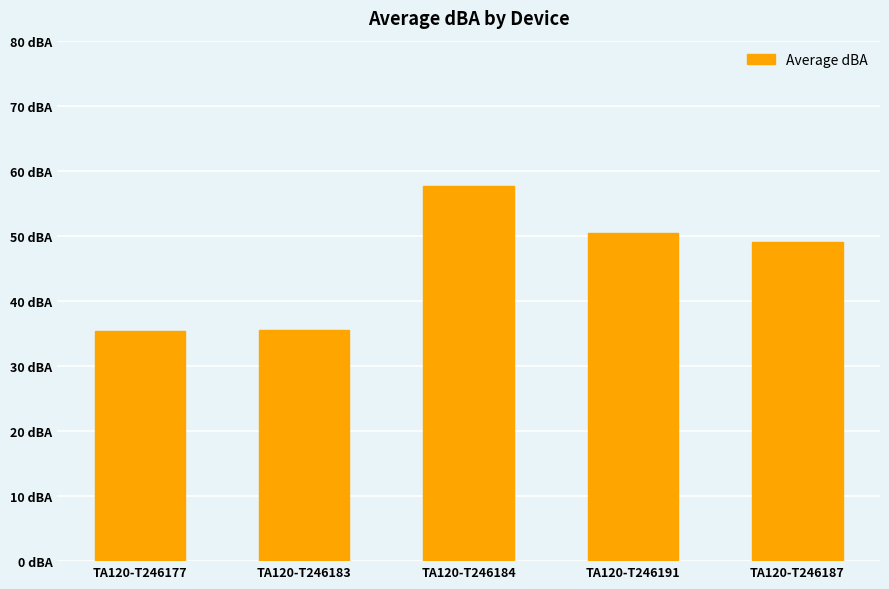

What is the average value?

45.7